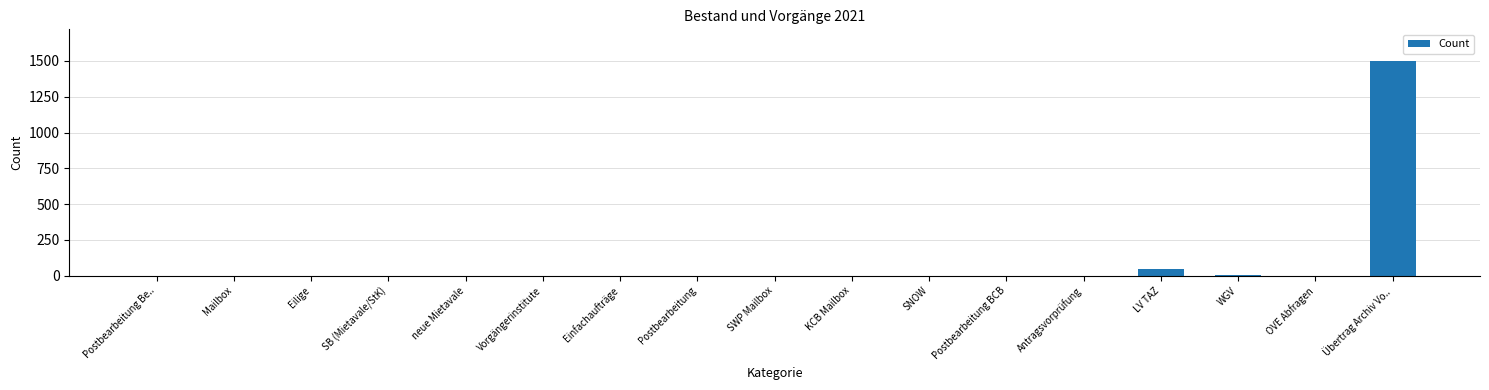

What is the sum of the values at Übertrag Archiv Vo.. and Postbearbeitung?

1496